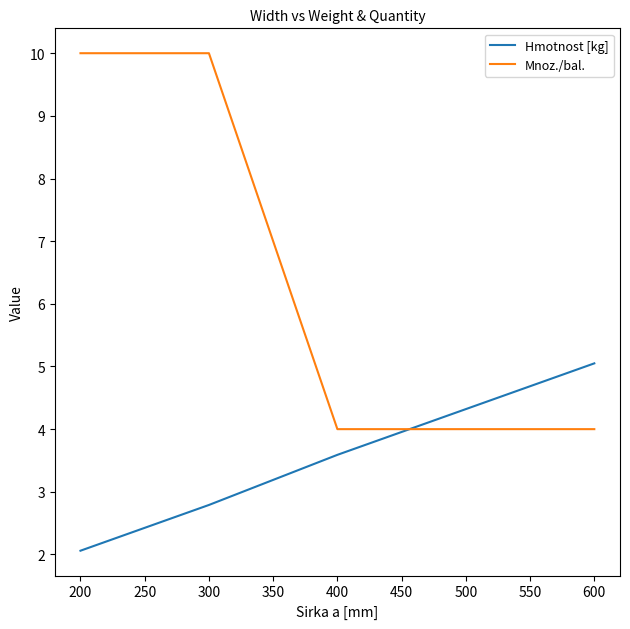

Is the value of Hmotnost [kg] at 500 greater than the value of Mnoz./bal. at 600?

Yes